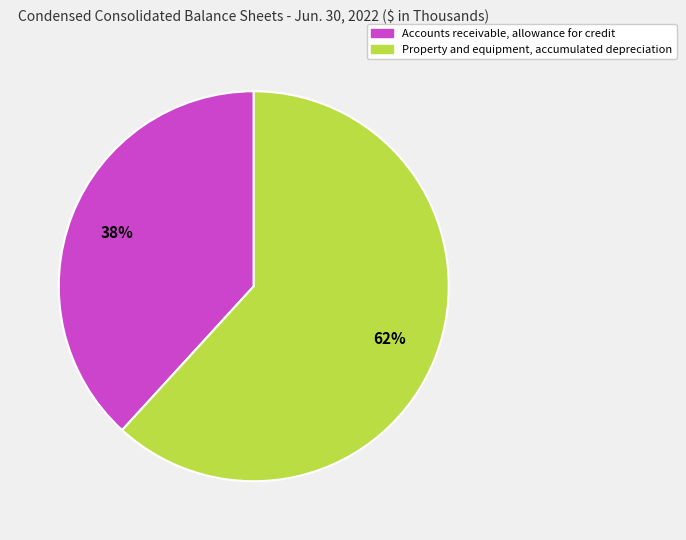

Which slice represents more than half of the pie?

Property and equipment, accumulated depreciation